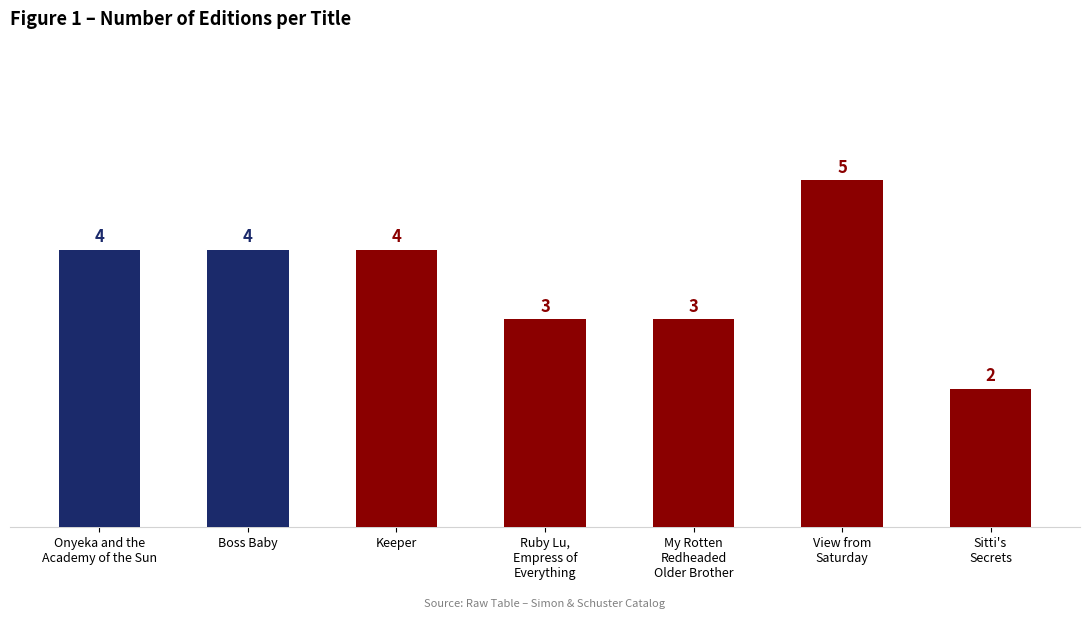

How many values are between 3 and 4?

5